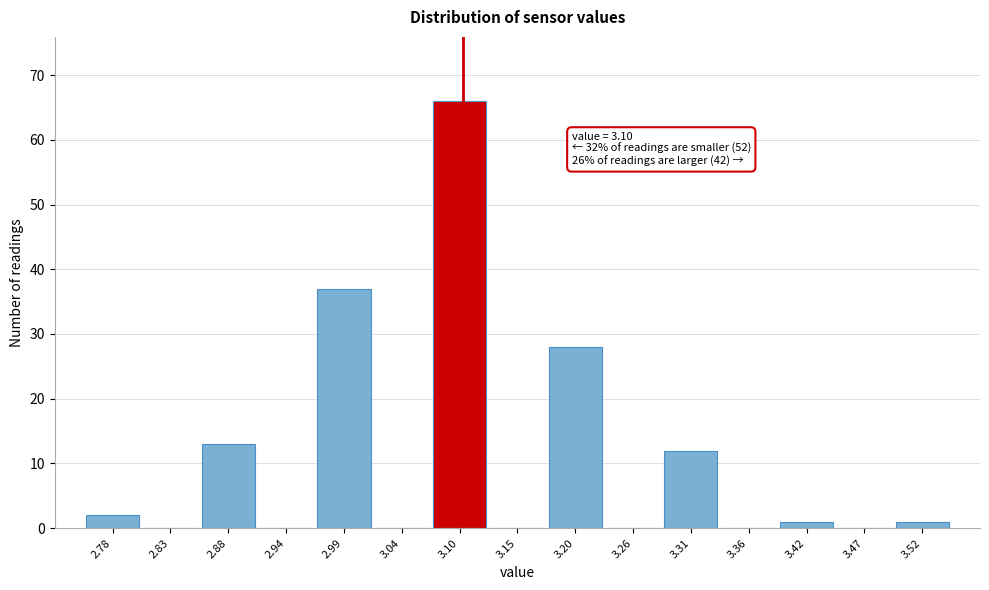

Which range on the x-axis has the tallest bar?

3.07 to 3.12